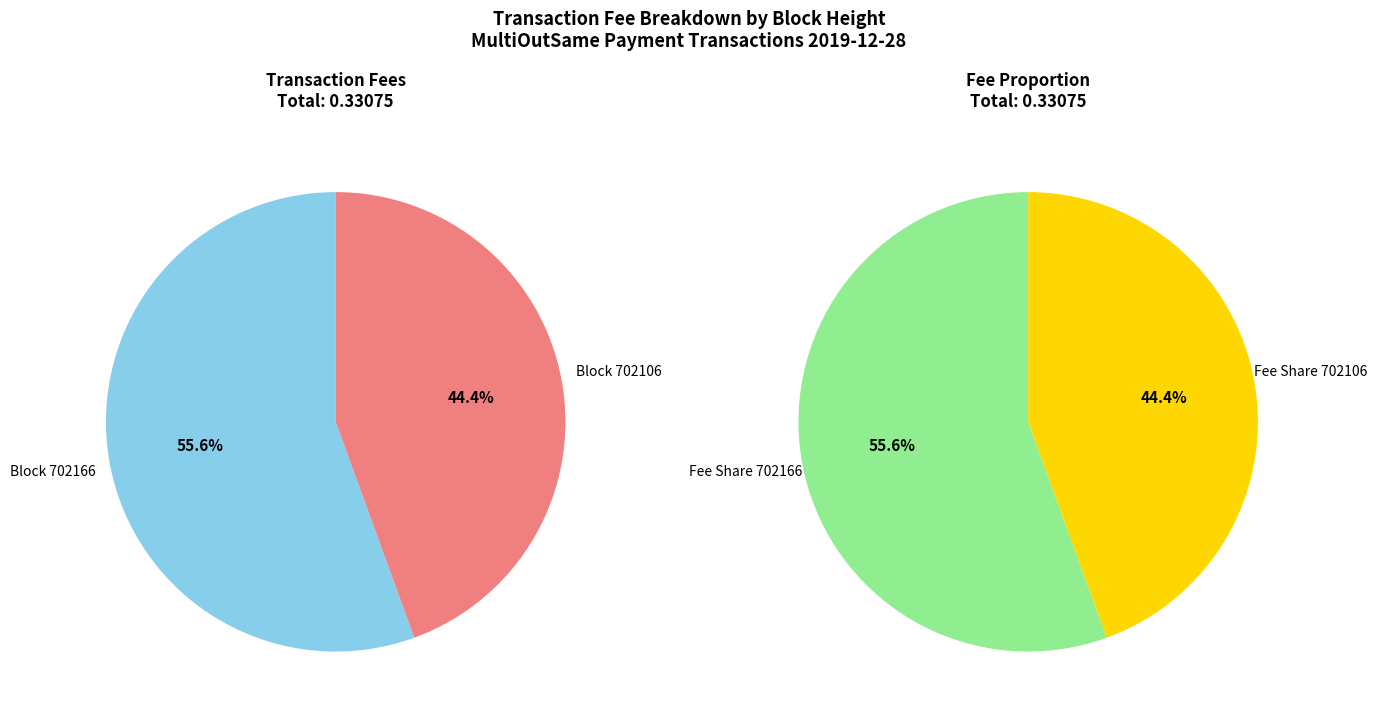

What percentage is the 702106 slice, to the nearest percent?

44%